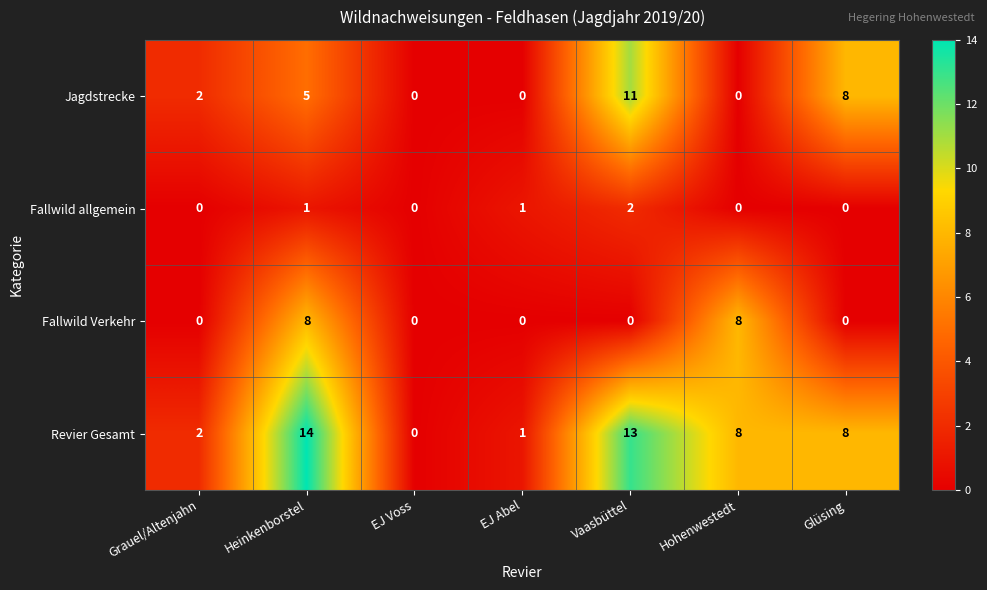

The Jagdstrecke series shows 8 at Glüsing. True or false?

True